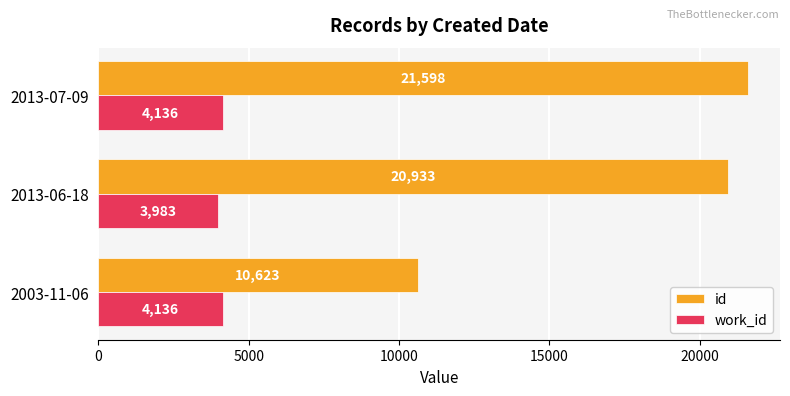

At which category does the chart reach its peak across all series?

2013-07-09